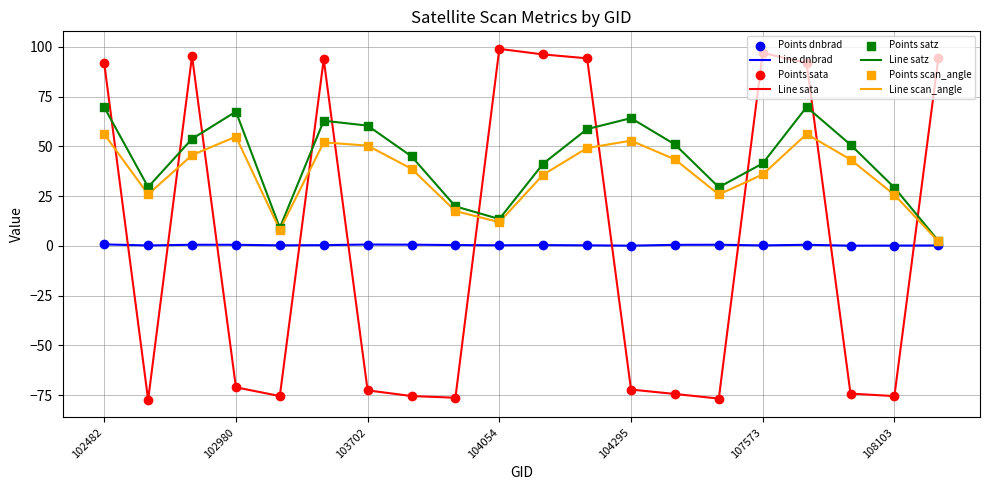

True or false: Line sata and Line dnbrad cross at least once.

True